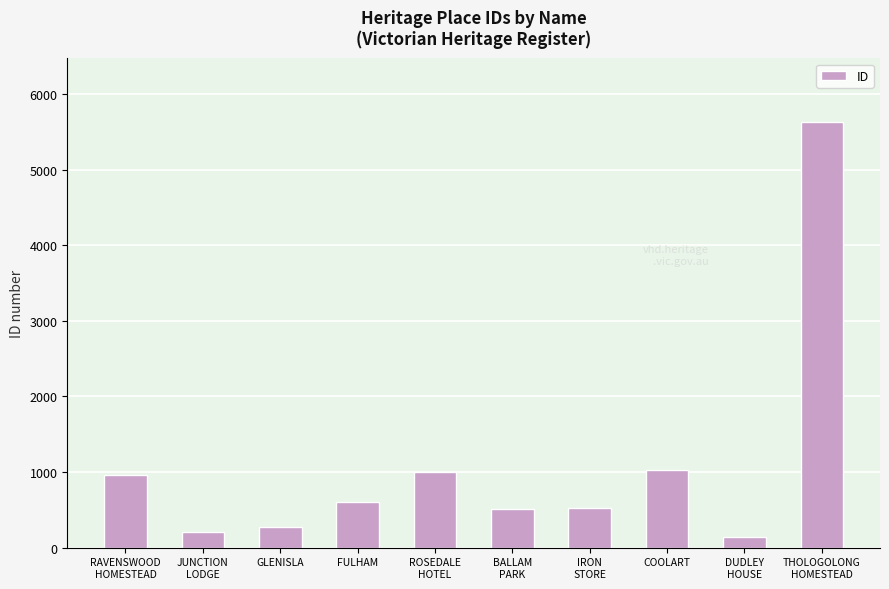

True or false: the data shows 609 at FULHAM.

True